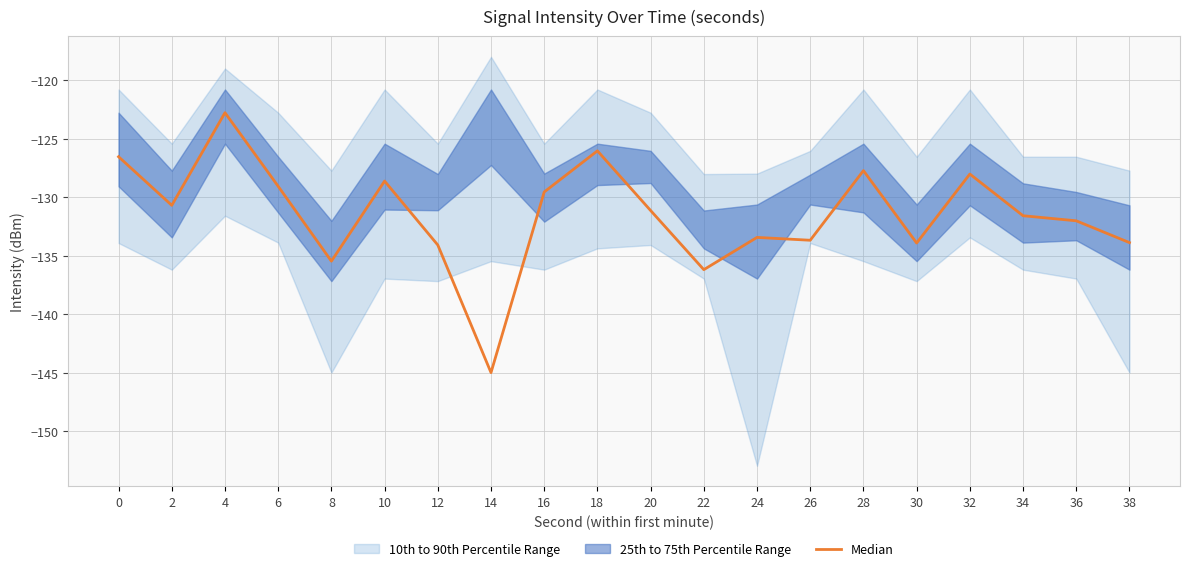

List the labels in order of value, largest first.

4, 18, 0, 28, 32, 10, 6, 16, 2, 20, 34, 36, 24, 26, 38, 30, 12, 8, 22, 14